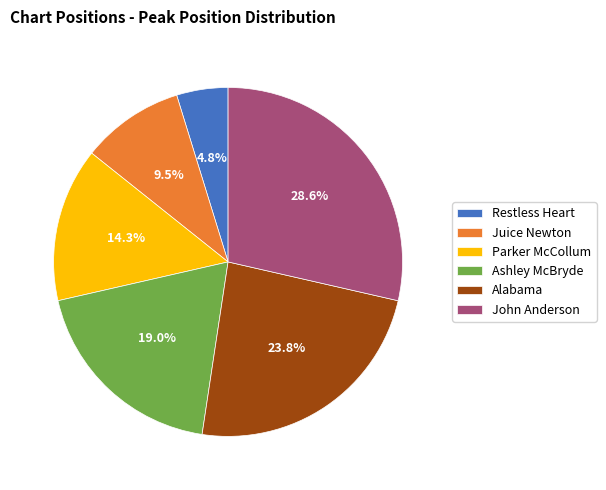

To the nearest percent, what percentage of the pie is Parker McCollum?

14%